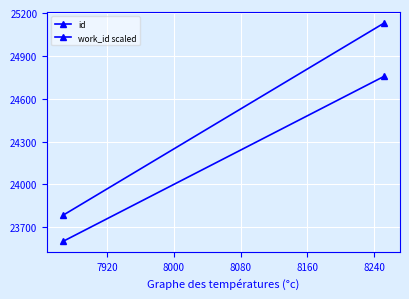

Rank the series by their maximum value, from lowest to highest.

work_id scaled, id